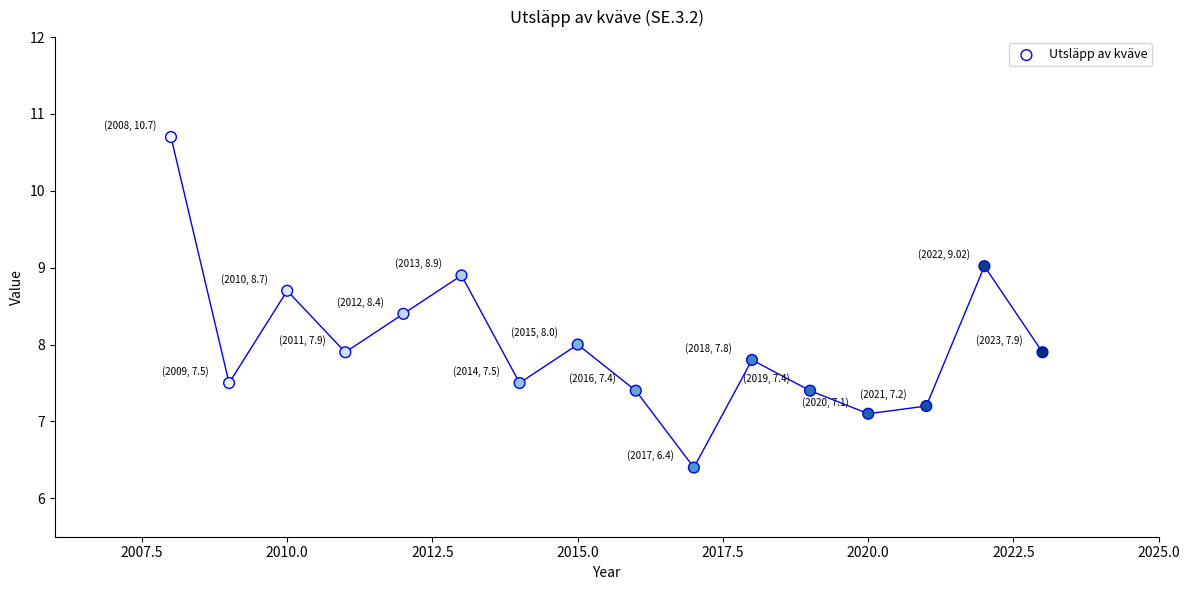

What is the range of X values (max minus min)?

15.0